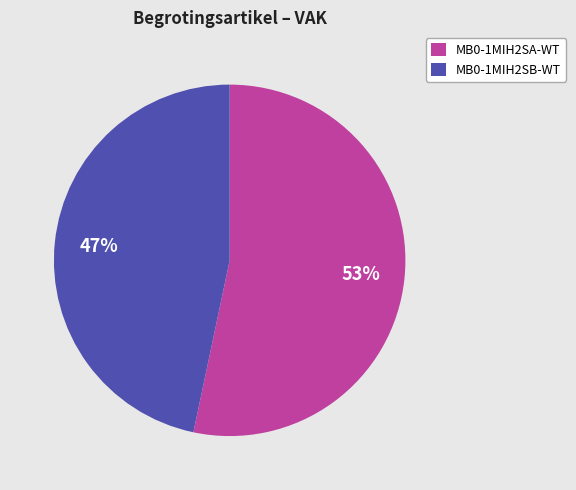

What is the majority slice?

MB0-1MIH2SA-WT